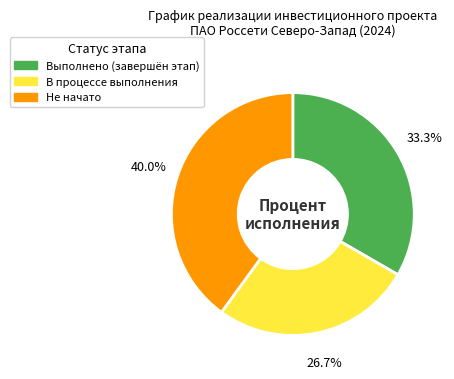

Count the number of slices in the pie.

3